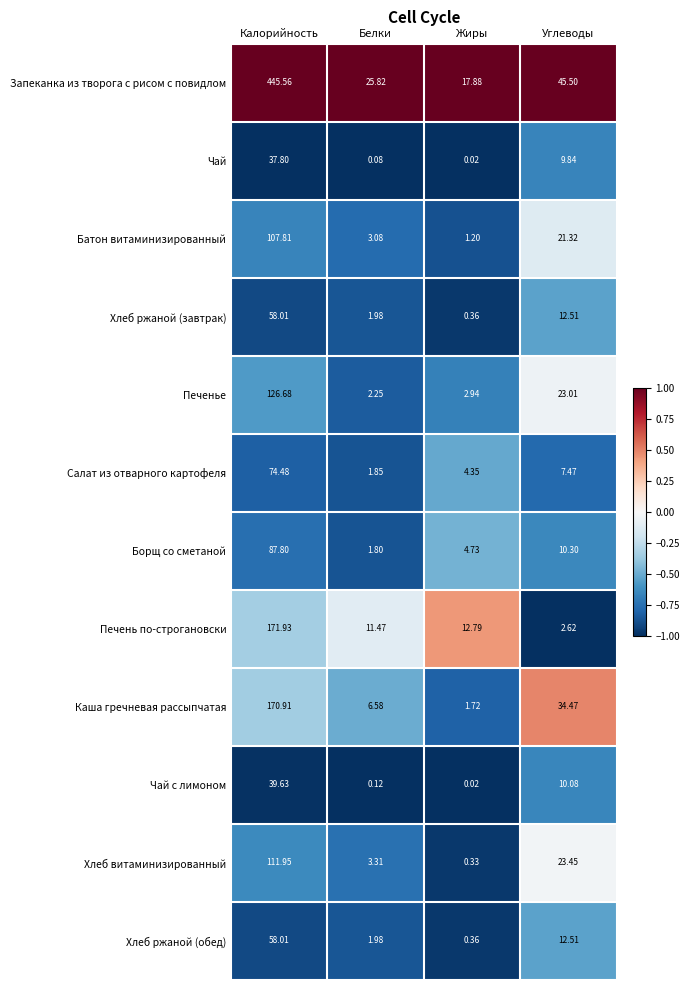

At which label does Чай с лимоном first exceed 10?

Калорийность